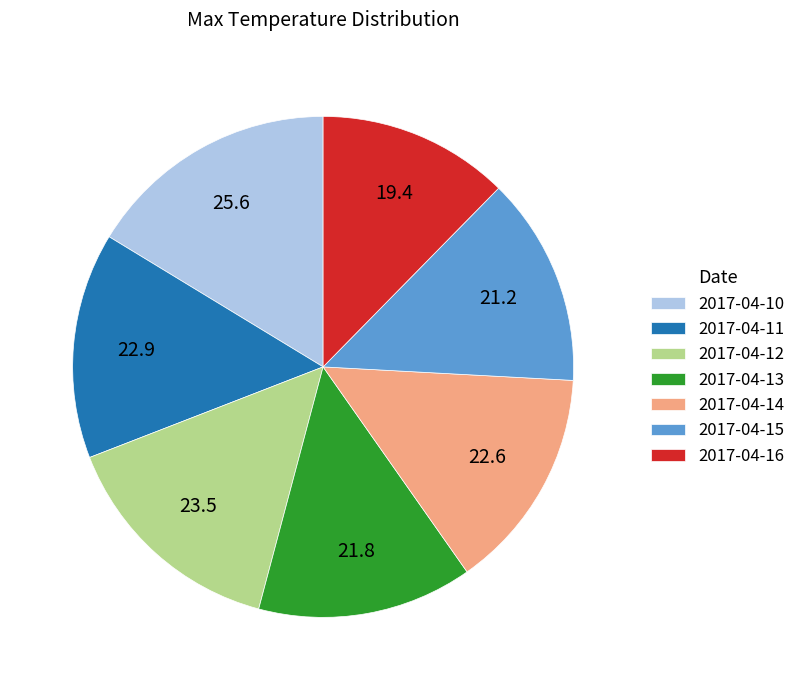

Count the number of slices in the pie.

7